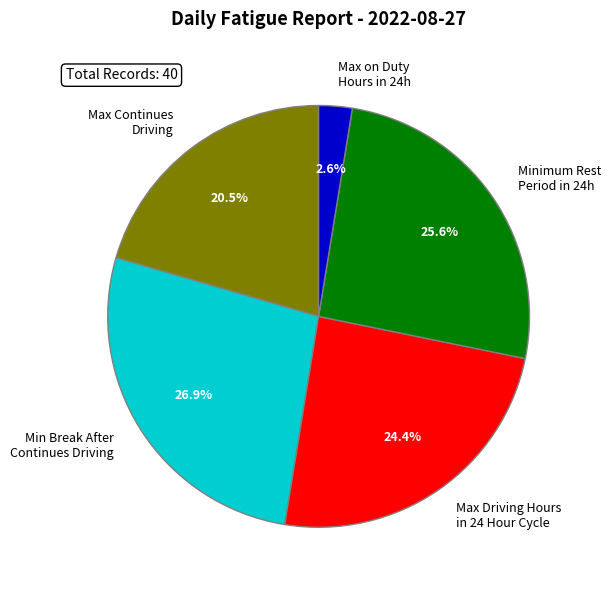

What is the smallest slice in the pie chart?

Max on Duty Hours